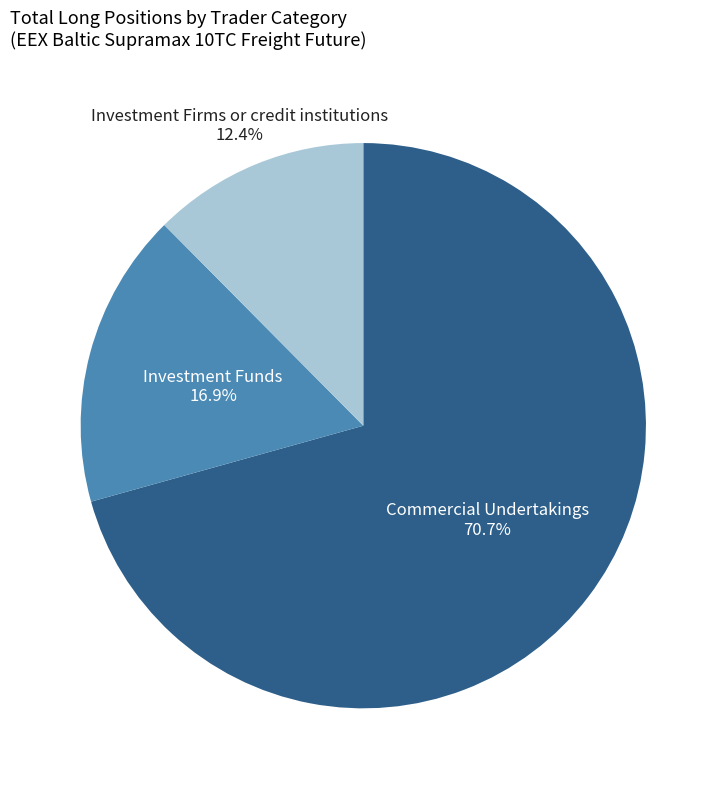

How many slices are in this pie chart?

3